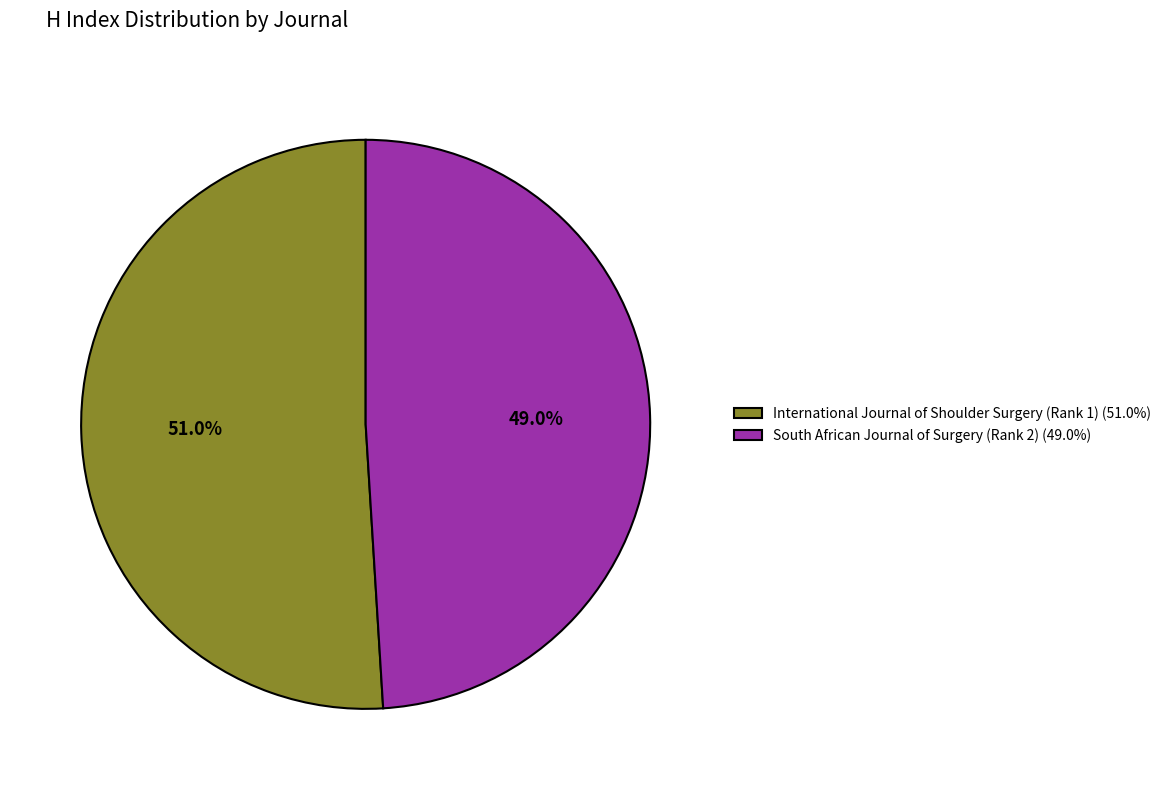

What portion of the pie excludes International Journal of Shoulder Surgery (Rank 1)?

49.0%